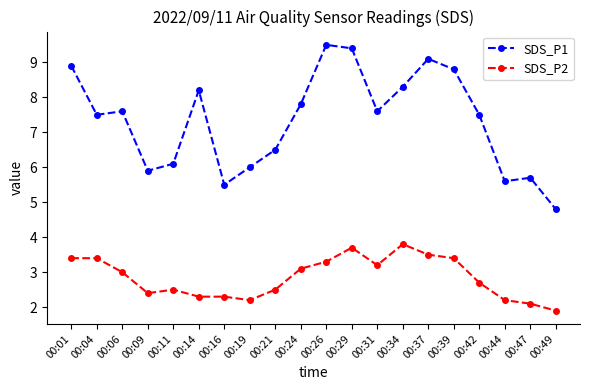

What is the total value across all series at 00:21?

9.0